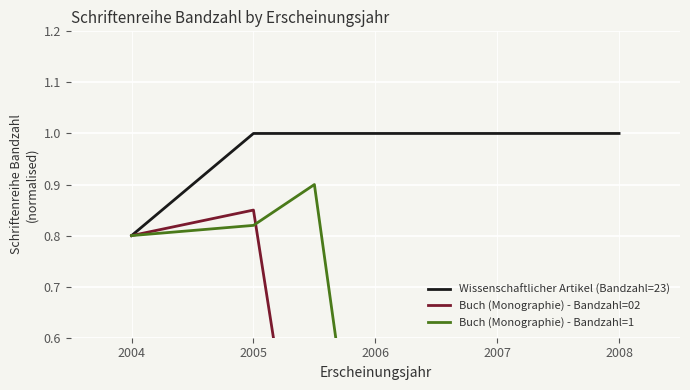

What is the minimum value for Wissenschaftlicher Artikel (Bandzahl=23)?

0.8